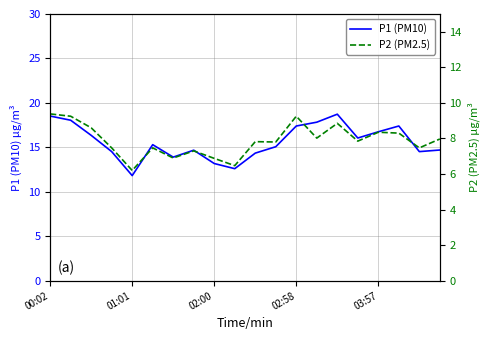

What is the highest value of the P1 (PM10) series?

18.7